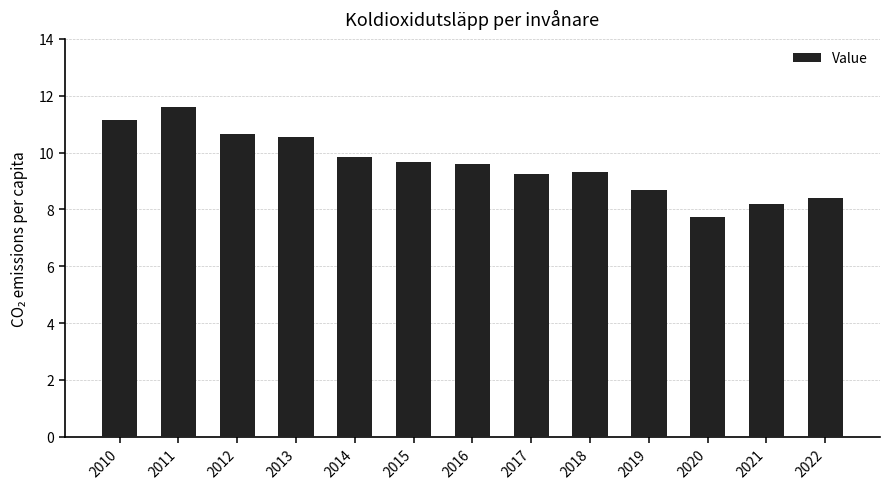

What is the minimum value shown in the chart?

7.7